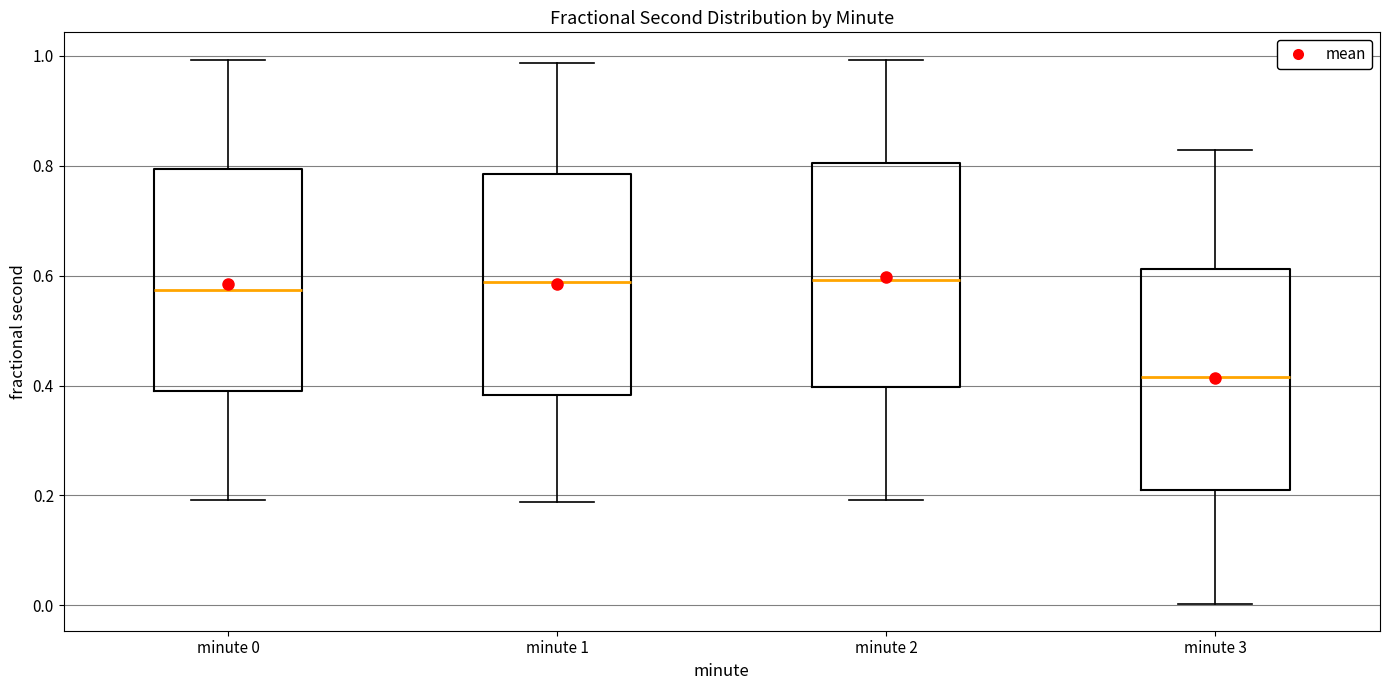

Reading left to right, transcribe this box plot: for each box, give where its median line is, the range the box spans, and where its two whiskers end, as read against the y-axis. The values are not printed on the chart, so give them approximately, as read against the axis.

minute 0: median 0.58, box 0.40 to 0.80, whiskers 0.20 to 1.00
minute 1: median 0.58, box 0.38 to 0.78, whiskers 0.18 to 0.98
minute 2: median 0.60, box 0.40 to 0.80, whiskers 0.20 to 1.00
minute 3: median 0.42, box 0.20 to 0.62, whiskers 0.00 to 0.82